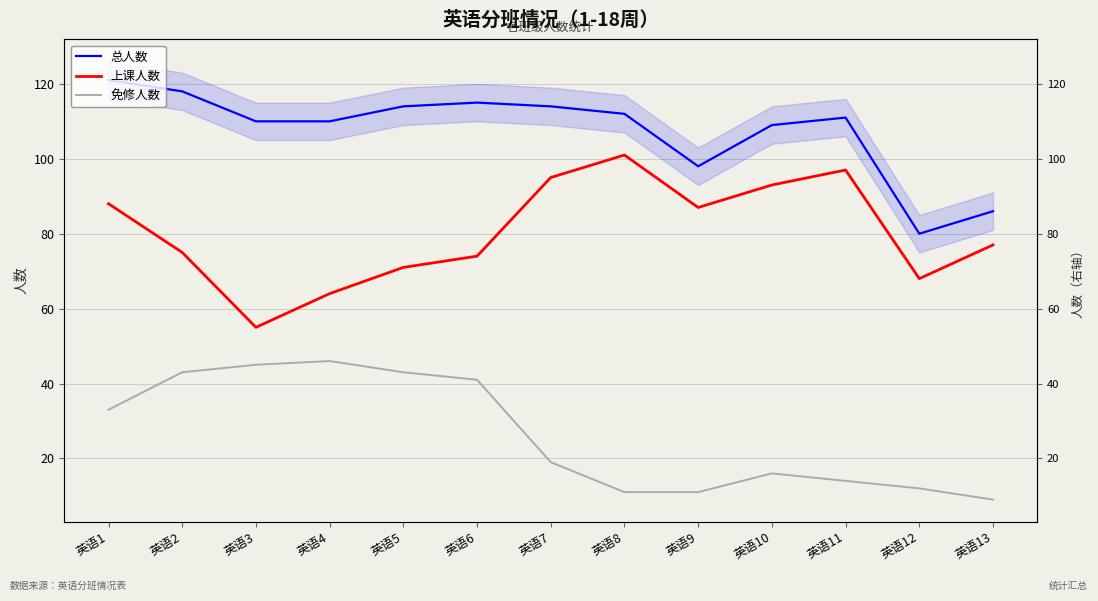

At how many categories does at least one series exceed 22?

13